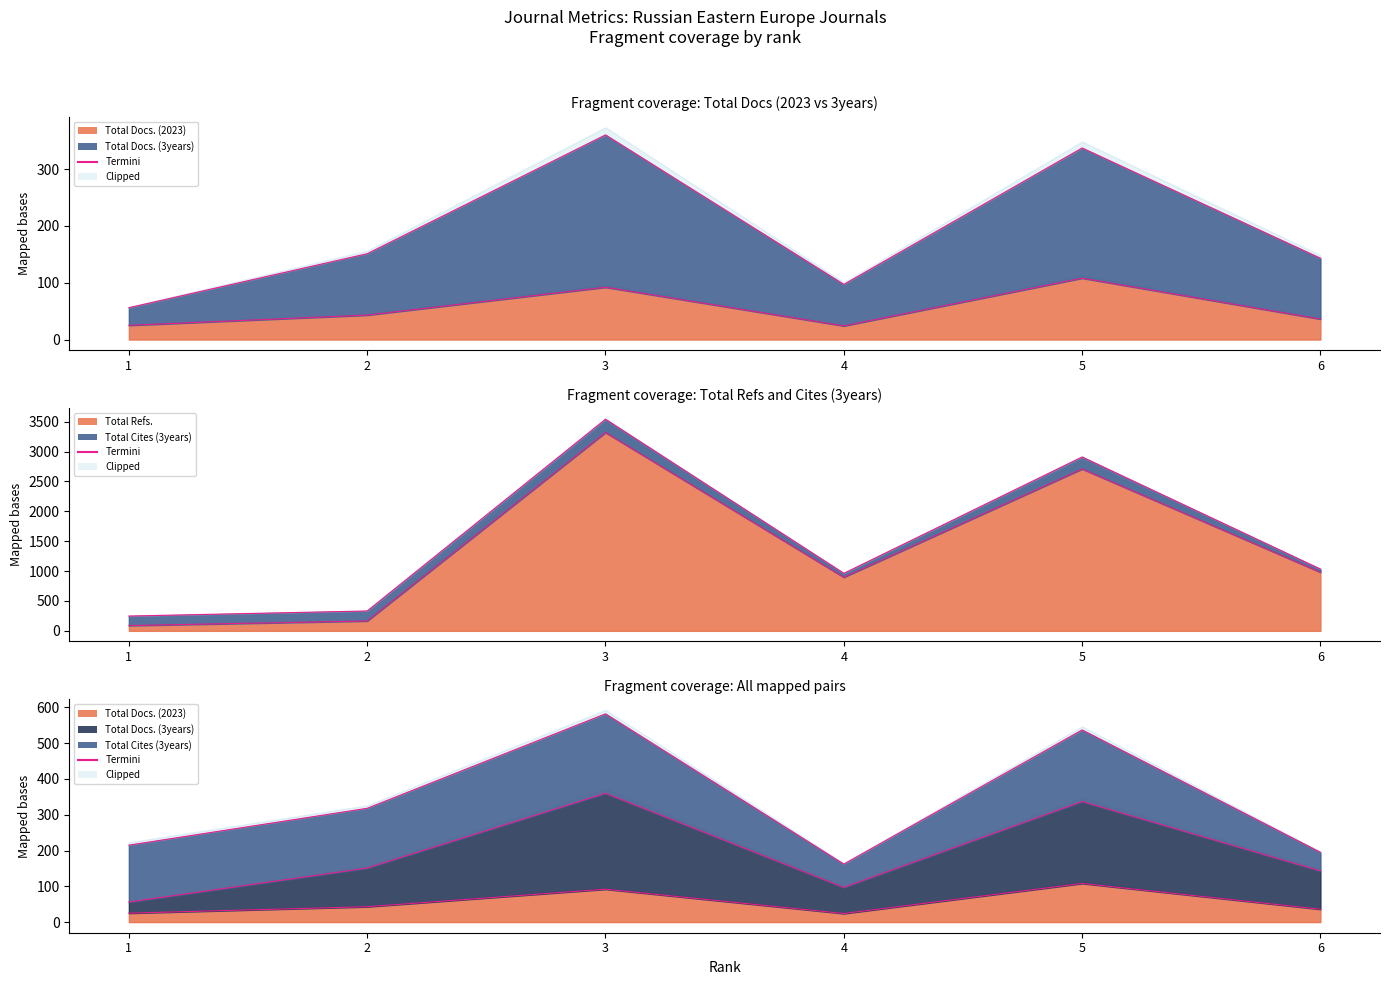

True or false: Total Docs. (3years) has a value of 77 at 6.

False